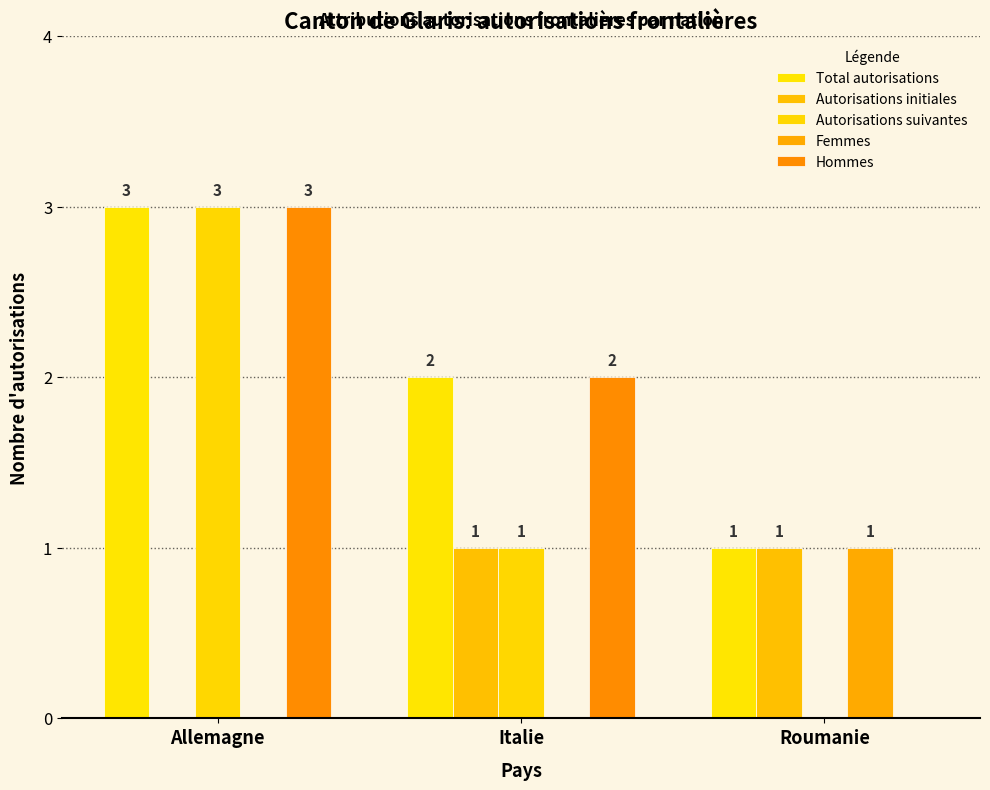

Between Italie and Roumanie, which series saw the biggest shift?

Hommes